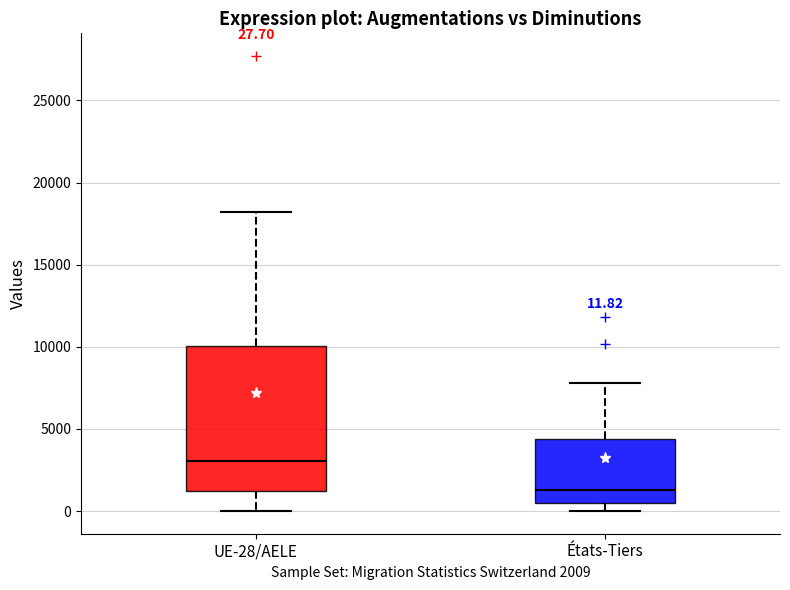

Which box is the tallest, from its lower edge to its upper edge?

UE-28/AELE